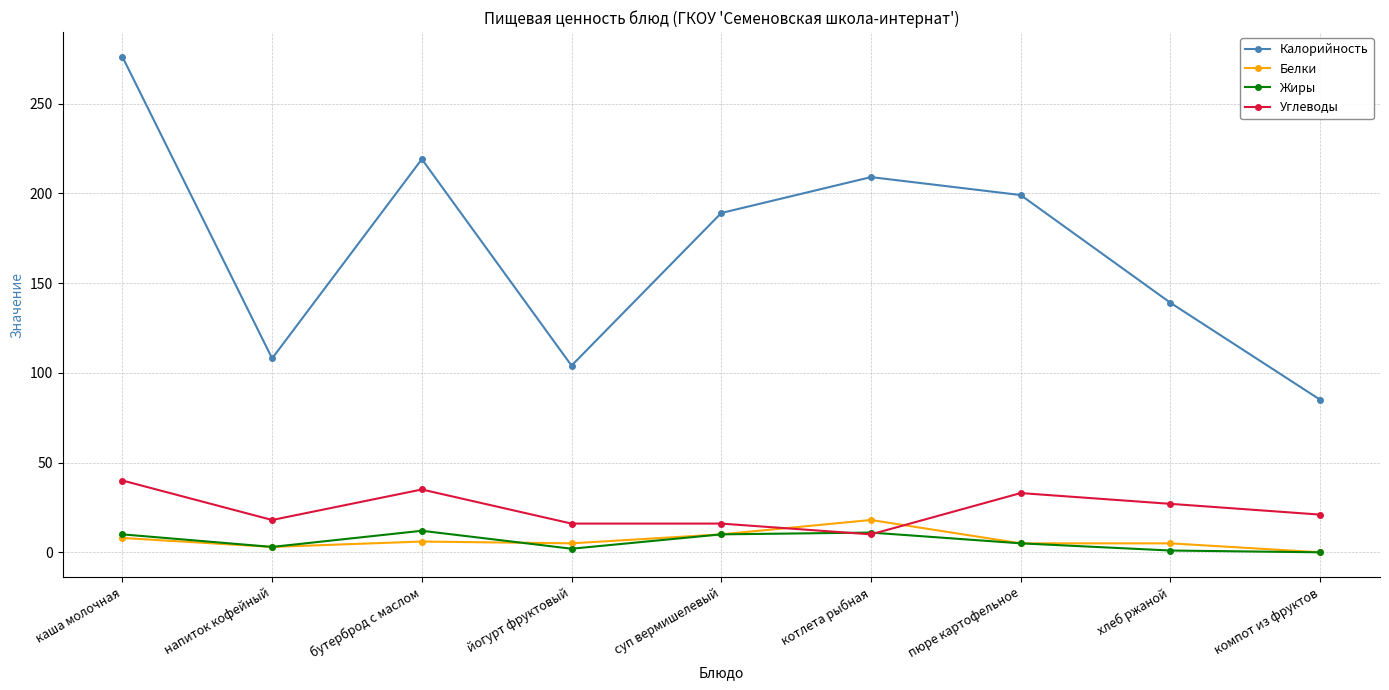

Between бутерброд с маслом and йогурт фруктовый, which series saw the biggest shift?

Калорийность